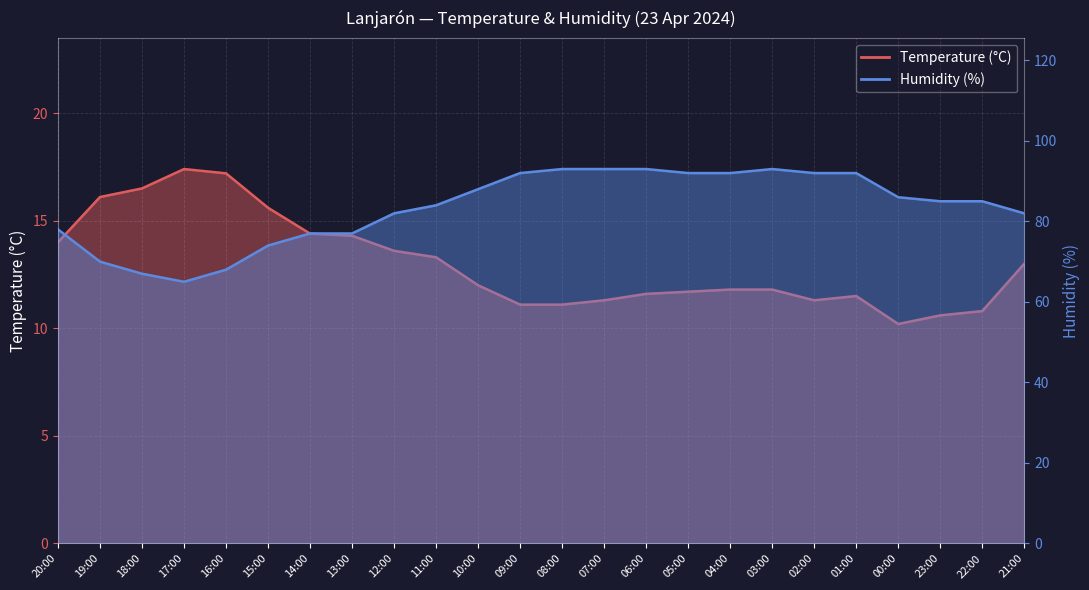

Is it true that Temperature (°C) equals 16.1 at 19:00?

True